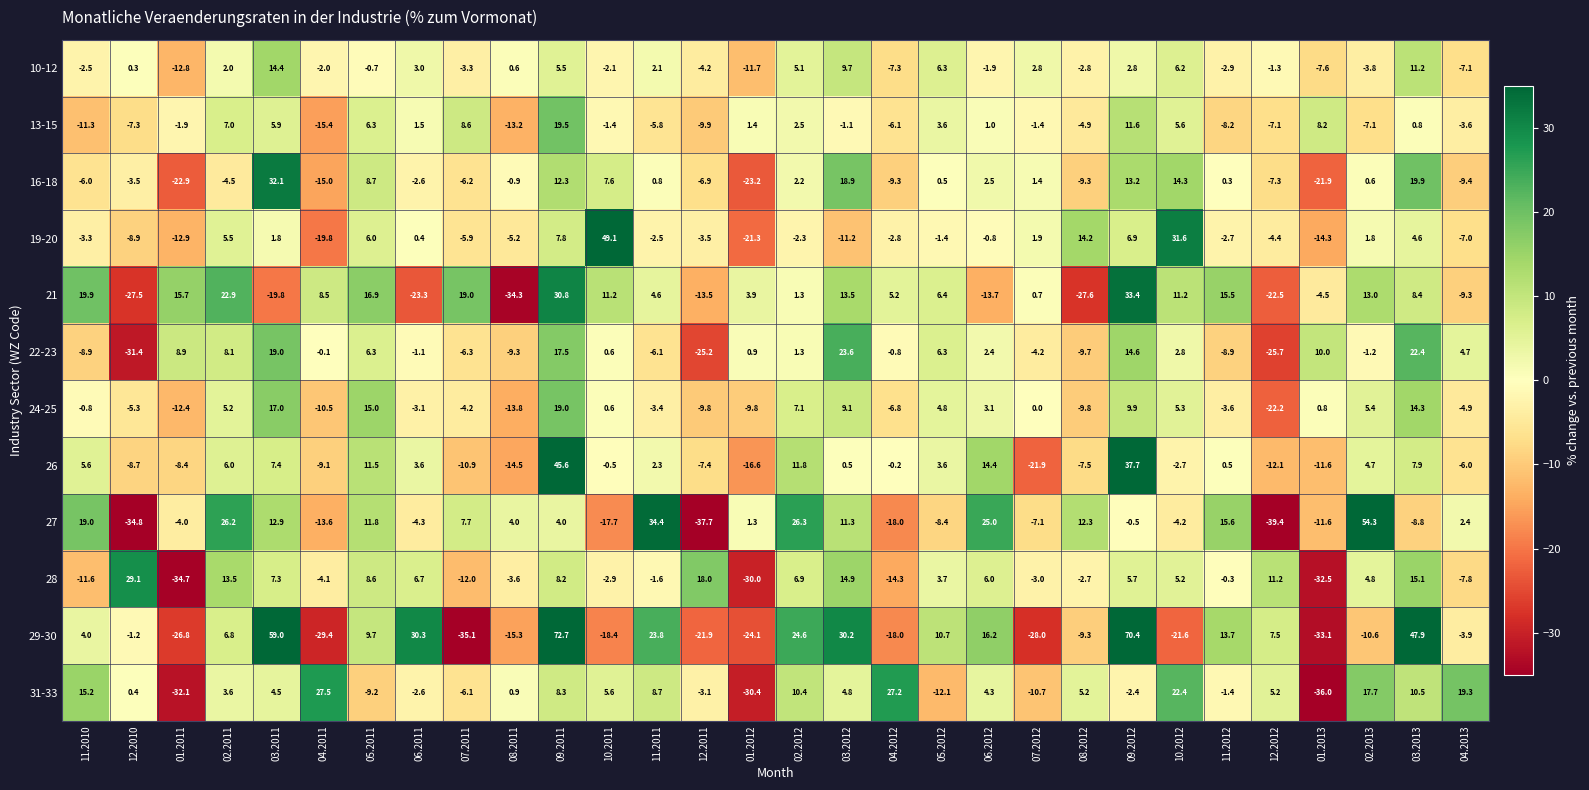

Which series has the largest range (max minus min)?

29-30